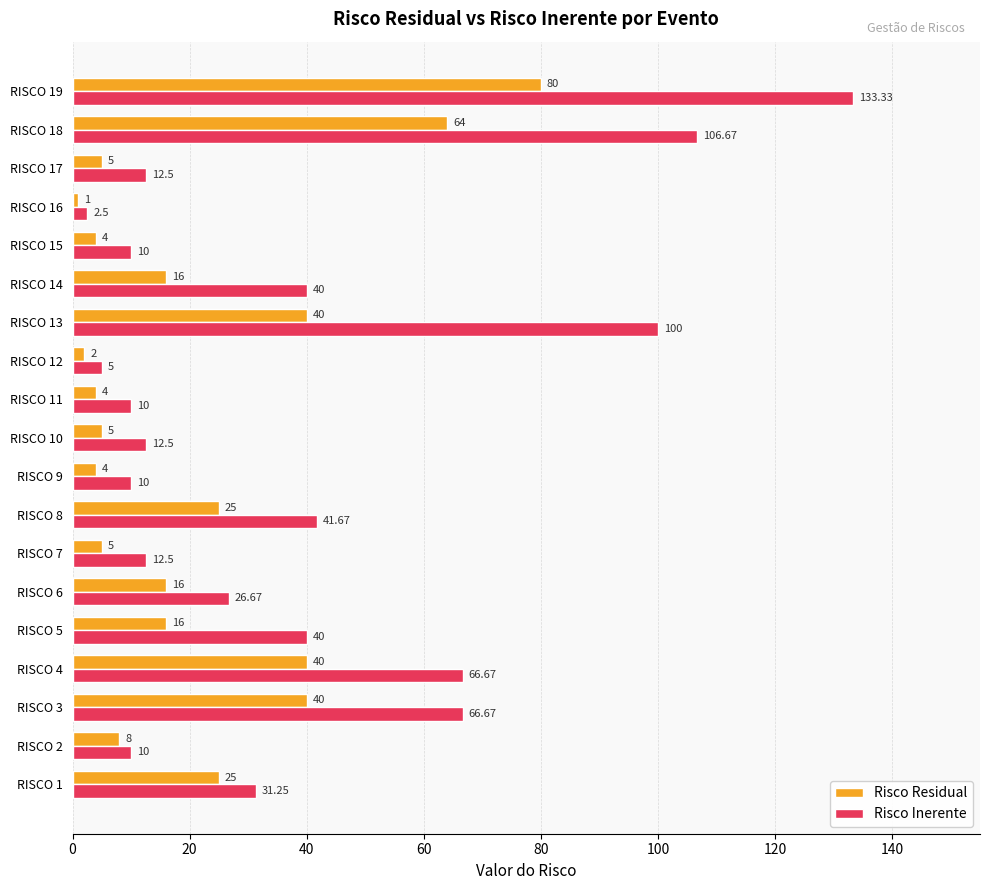

List the series in order of their peak value, lowest first.

Risco Residual, Risco Inerente